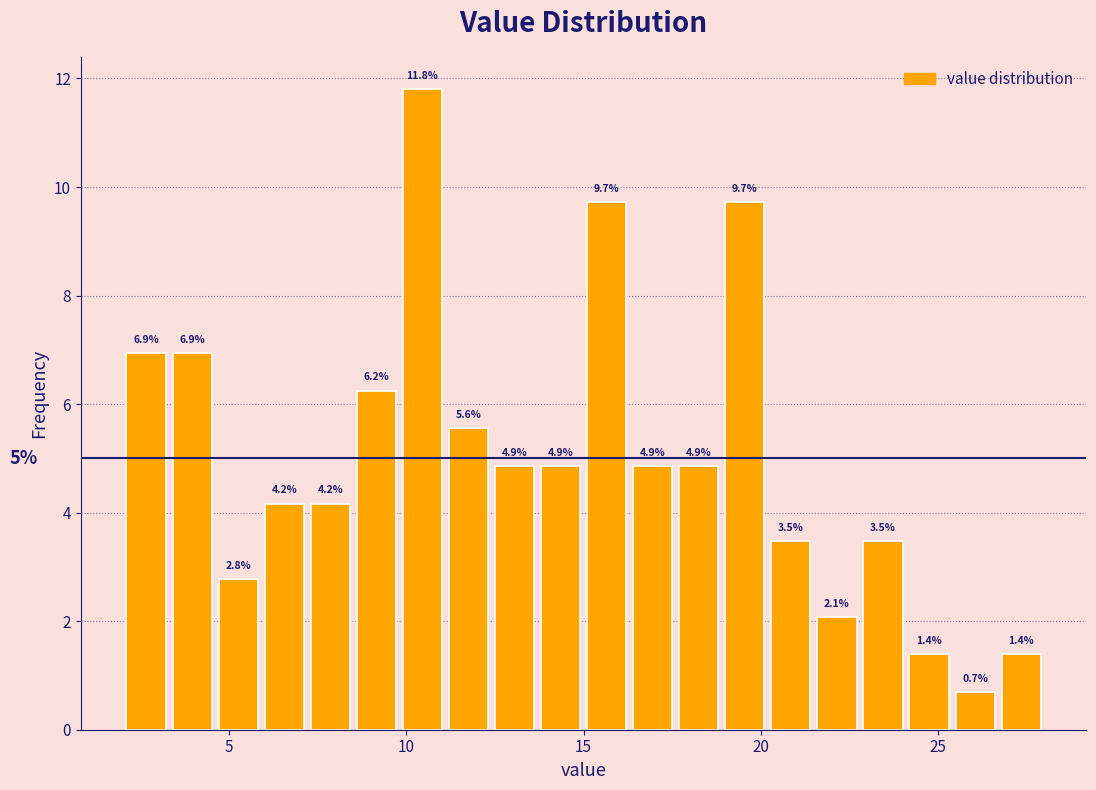

Around what value on the x-axis is the tallest bar? Give the approximate position of its centre, as read against the axis.

10.5